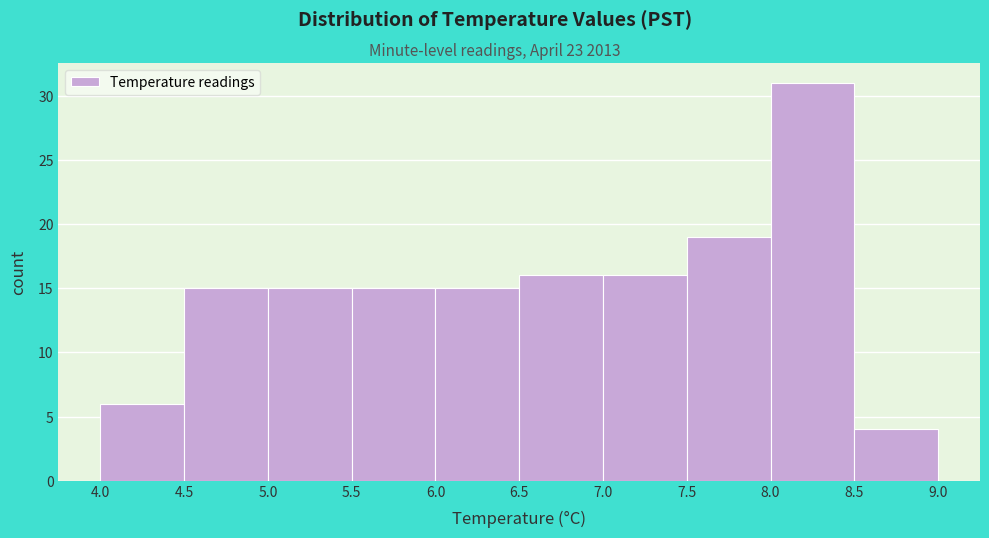

Reading left to right, transcribe this chart: for each bar, give the range it covers on the x-axis and its height. The values are not printed on the chart, so give them approximately, as read against the axis.

4.0 to 4.5: 6
4.5 to 5.0: 15
5.0 to 5.5: 15
5.5 to 6.0: 15
6.0 to 6.5: 15
6.5 to 7.0: 16
7.0 to 7.5: 16
7.5 to 8.0: 19
8.0 to 8.5: 31
8.5 to 9.0: 4